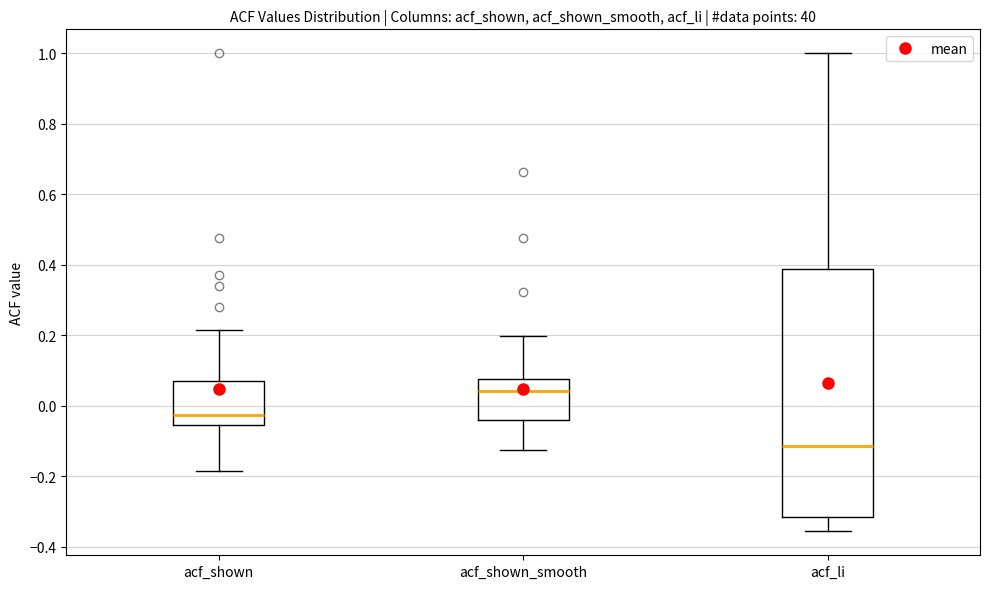

Where is the upper edge of the box for acf_shown_smooth on the y-axis? The values are not printed on the chart, so give them approximately, as read against the axis.

0.08